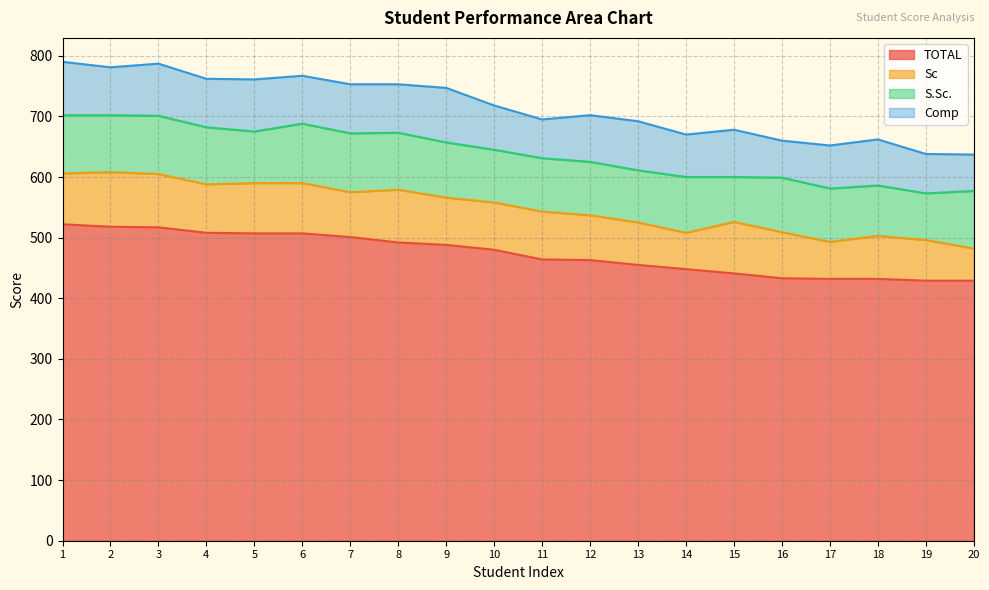

The TOTAL series shows 463 at 12. True or false?

True